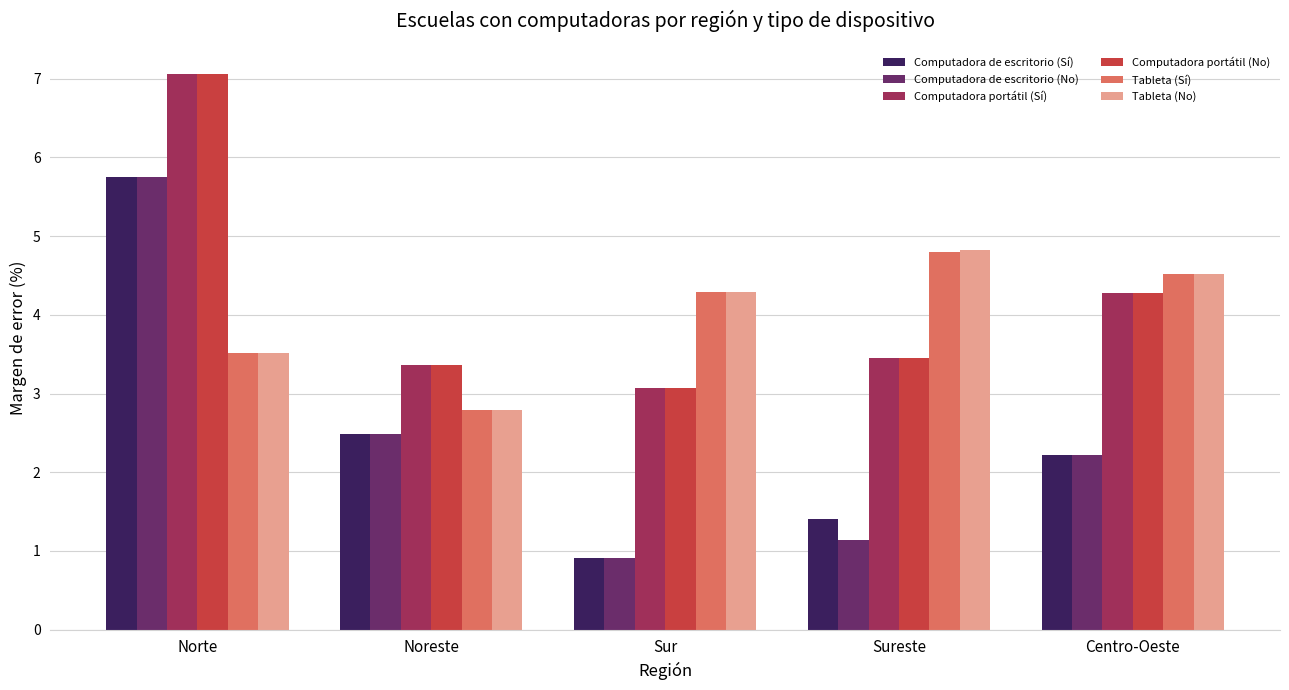

What is the value of the Computadora de escritorio (No) bar at the 2nd from the left?

2.5